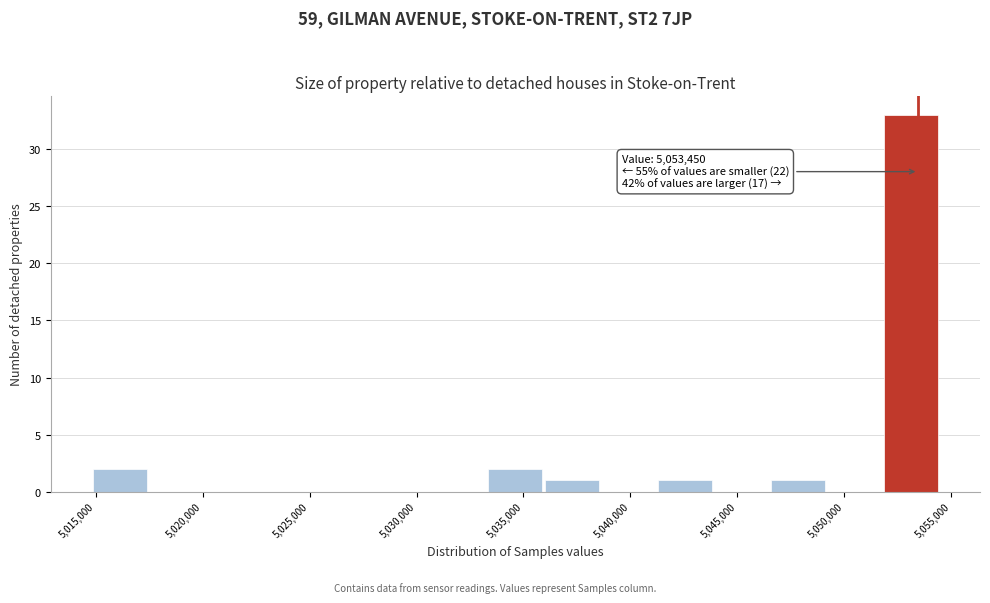

Which range on the x-axis has the tallest bar?

5052000 to 5054500